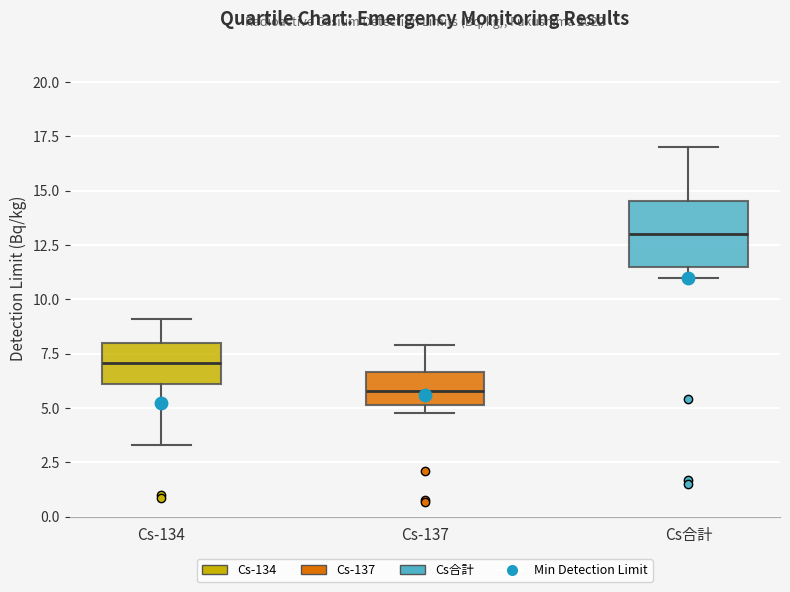

Where does the median line of the box for Cs-137 sit on the y-axis? The values are not printed on the chart, so give them approximately, as read against the axis.

6.0